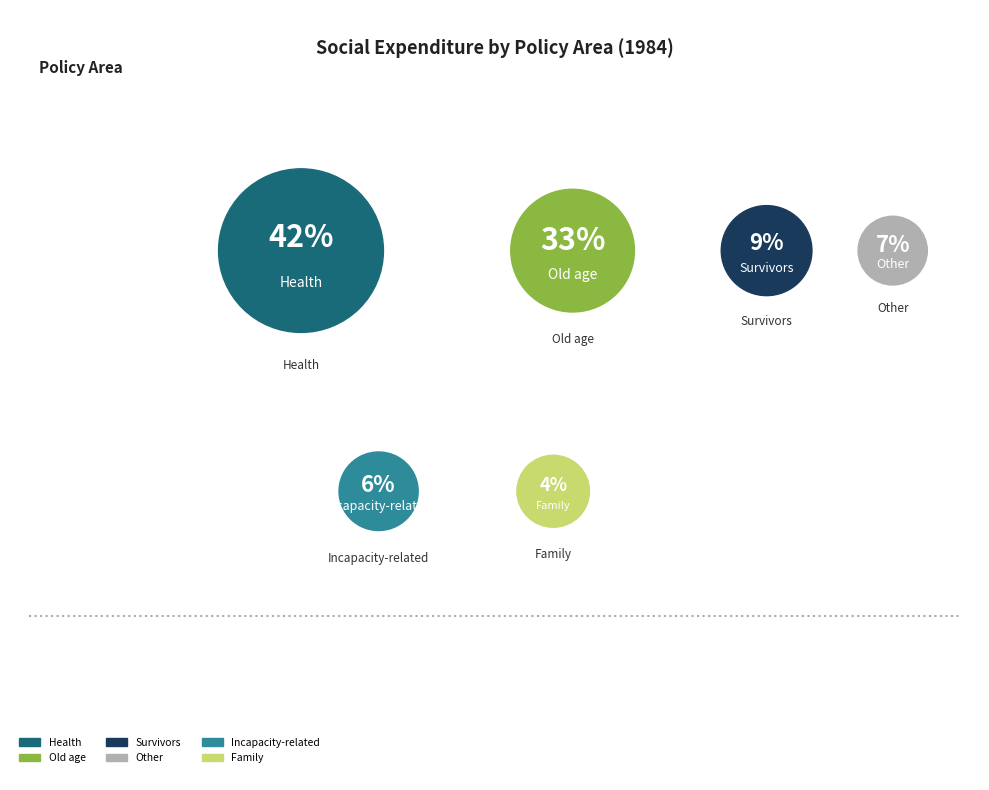

What is the largest slice in the pie chart?

Health